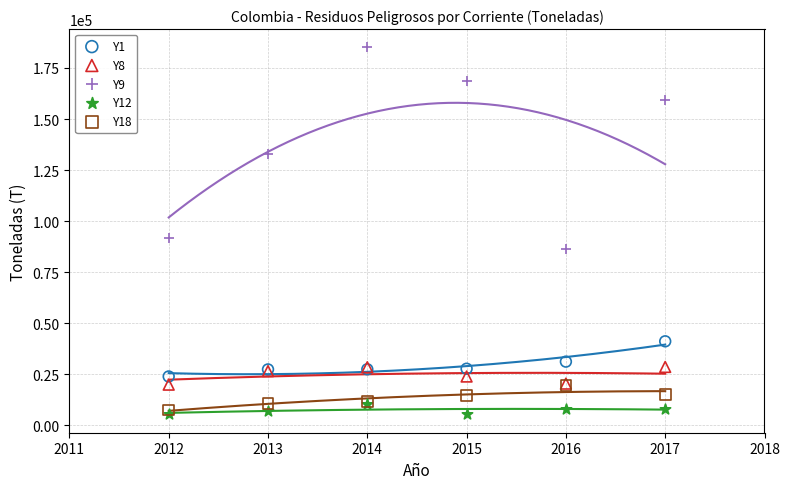

Which series has the largest Y range (max minus min)?

Y9